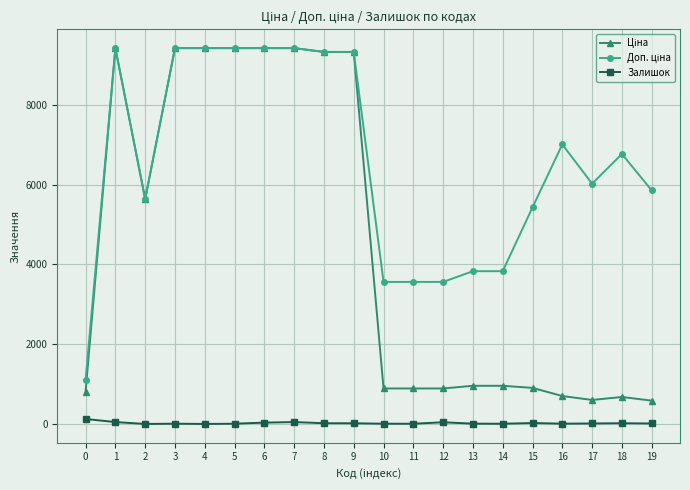

Which category has the lowest value in the Залишок series?

2